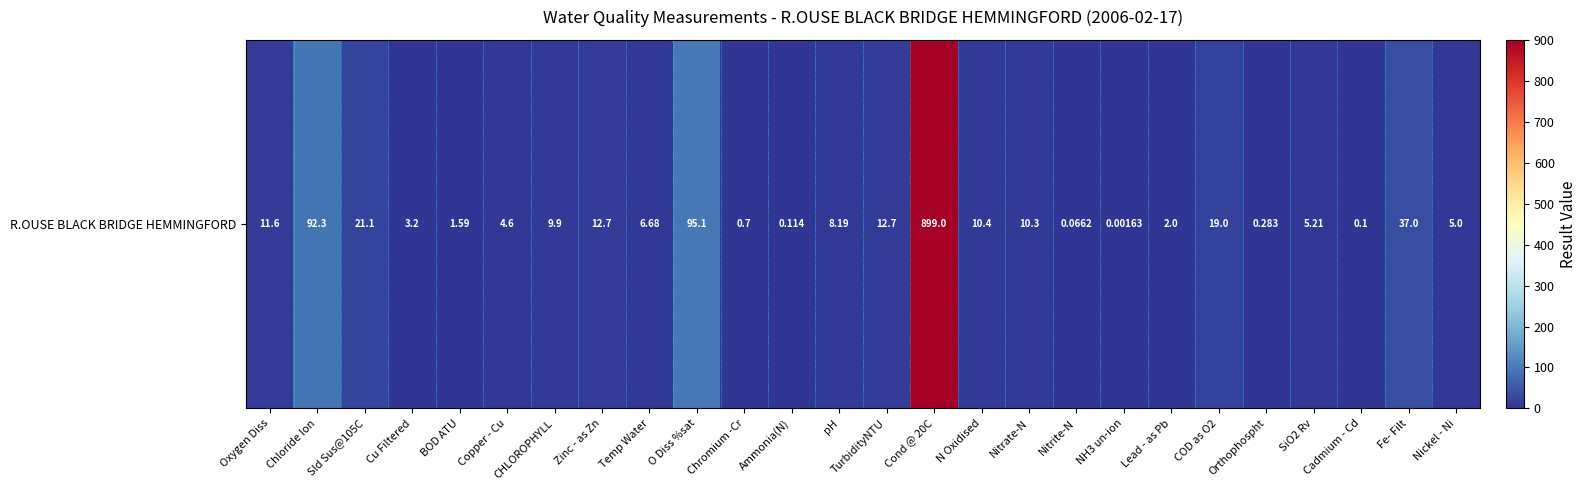

Reading left to right, transcribe all the data shown in this chart.

Oxygen Diss=11.6	Chloride Ion=92.3	Sld Sus@105C=21.1	Cu Filtered=3.2	BOD ATU=1.6	Copper - Cu=4.6	CHLOROPHYLL=9.9	Zinc - as Zn=12.7	Temp Water=6.7	O Diss %sat=95.1	Chromium -Cr=0.7	Ammonia(N)=0.1	pH=8.2	TurbidityNTU=12.7	Cond @ 20C=899.0	N Oxidised=10.4	Nitrate-N=10.3	Nitrite-N=0.1	NH3 un-ion=0.0	Lead - as Pb=2.0	COD as O2=19.0	Orthophospht=0.3	SiO2 Rv=5.2	Cadmium - Cd=0.1	Fe- Filt=37.0	Nickel - Ni=5.0